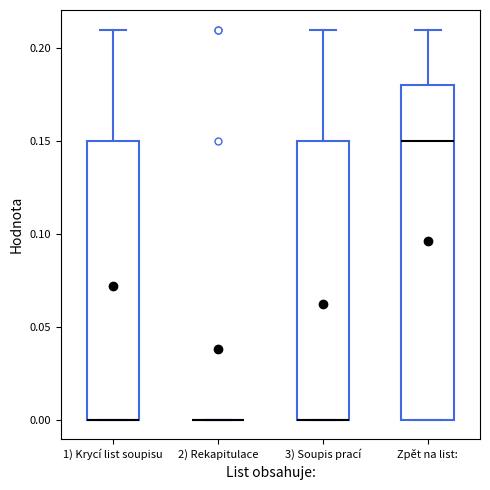

Comparing the boxes themselves (not the whiskers), which one is the tallest?

Zpět na list: